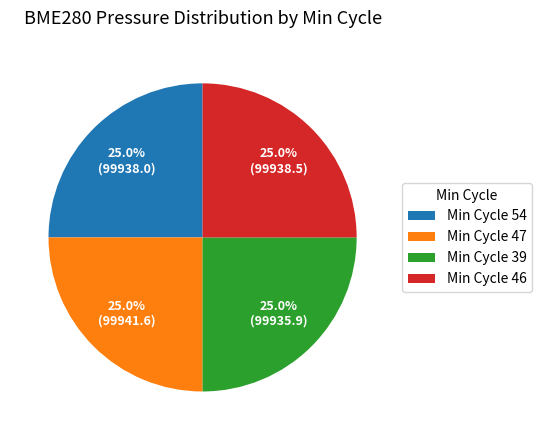

Does Min Cycle 46 represent more than half of the total?

No